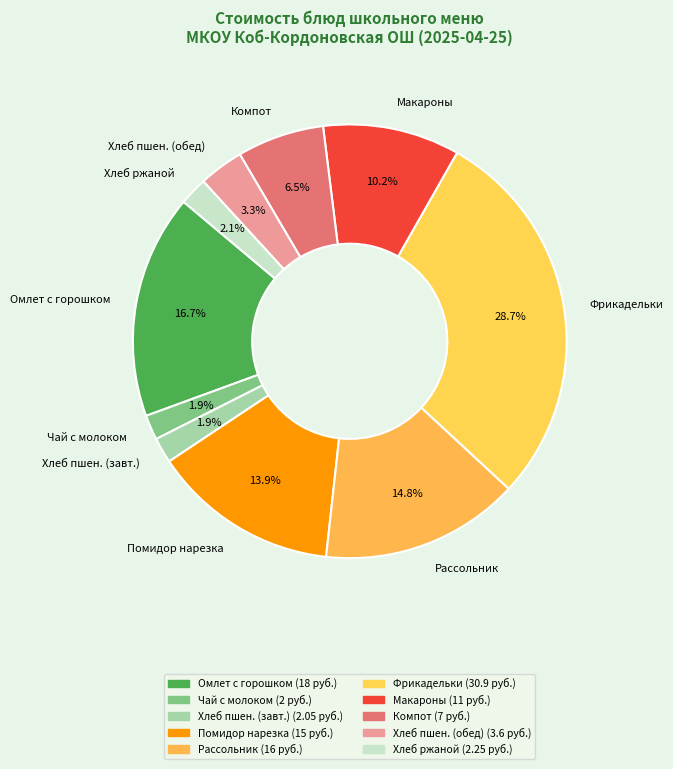

What is the largest slice in the pie chart?

Фрикадельки